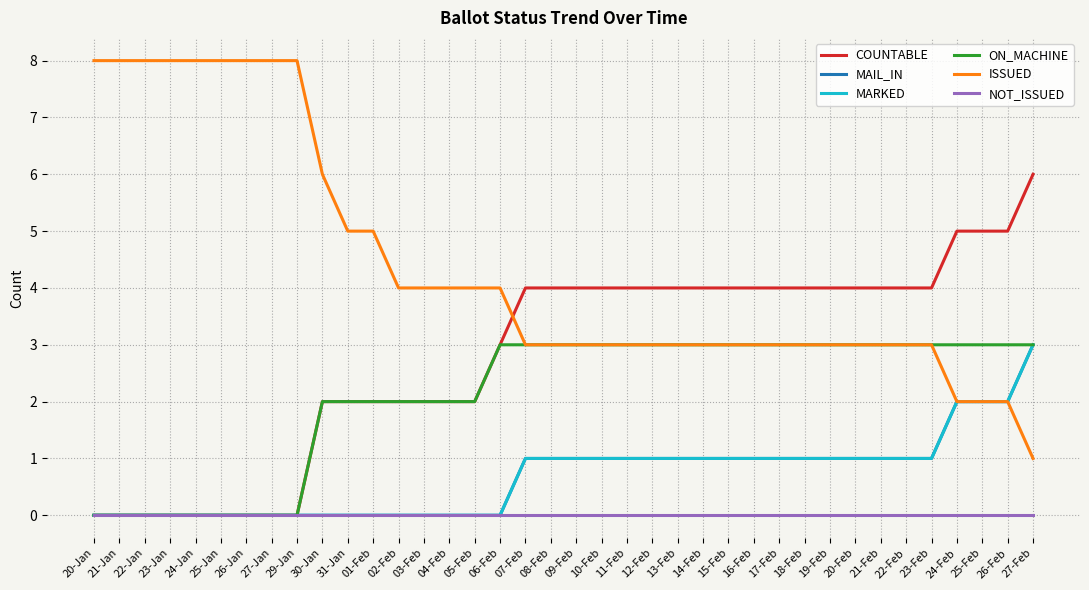

What is the lowest value of the ISSUED series?

1